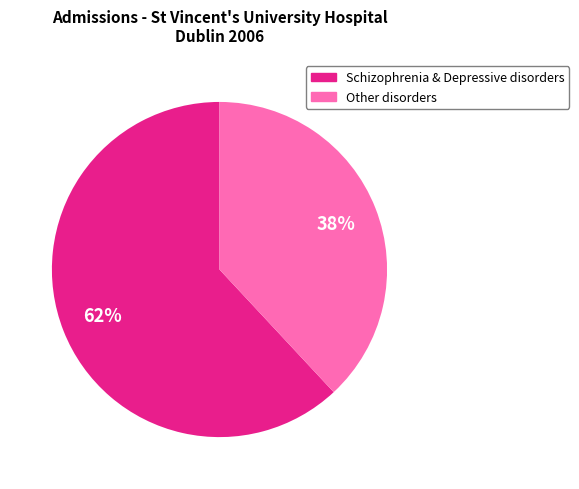

Rank the categories by value from lowest to highest.

Other disorders, Schizophrenia & Depressive disorders